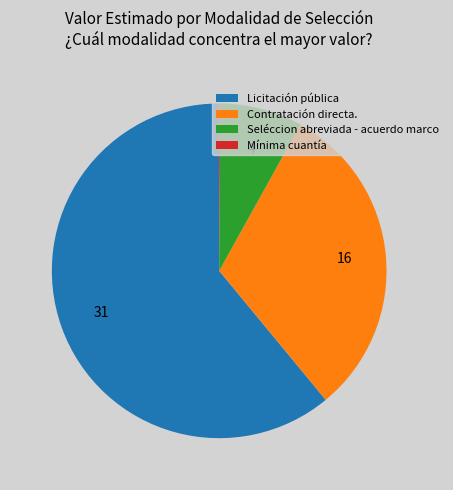

Which slice is the largest?

Licitación pública